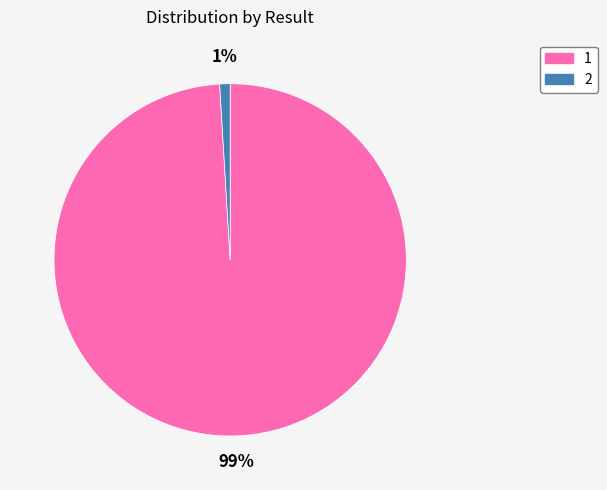

Rank the categories by value from lowest to highest.

2, 1